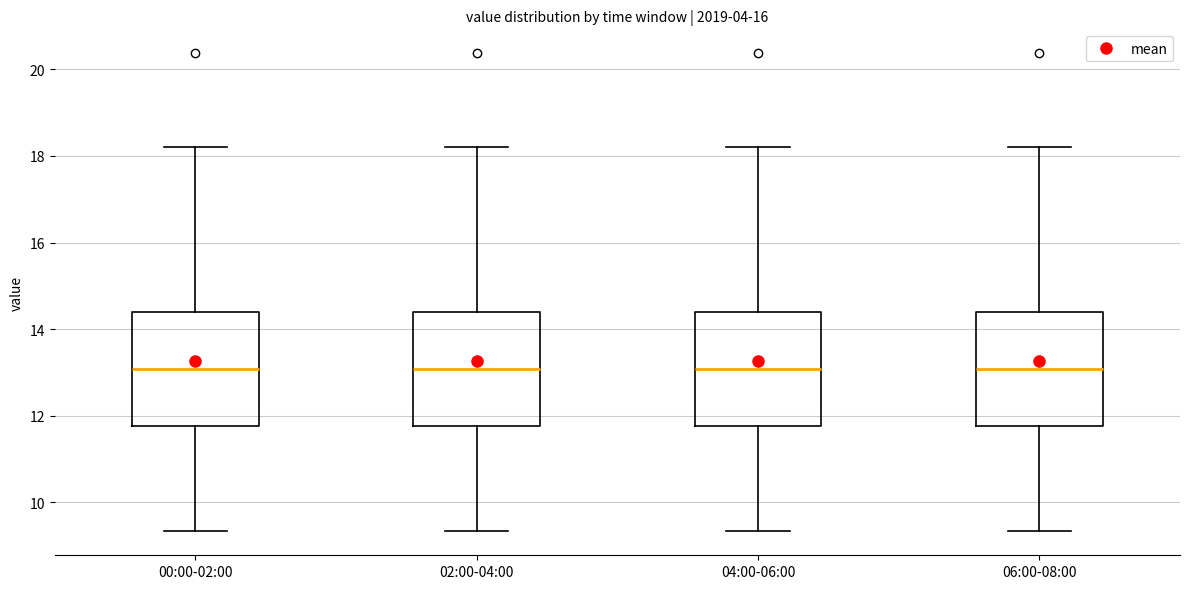

Reading left to right, read every box against the y-axis: the position of its median line, the range the box covers, and the ends of its whiskers. The values are not printed on the chart, so give them approximately, as read against the axis.

00:00-02:00: median 13.0, box 11.8 to 14.4, whiskers 9.4 to 18.2
02:00-04:00: median 13.0, box 11.8 to 14.4, whiskers 9.4 to 18.2
04:00-06:00: median 13.0, box 11.8 to 14.4, whiskers 9.4 to 18.2
06:00-08:00: median 13.0, box 11.8 to 14.4, whiskers 9.4 to 18.2